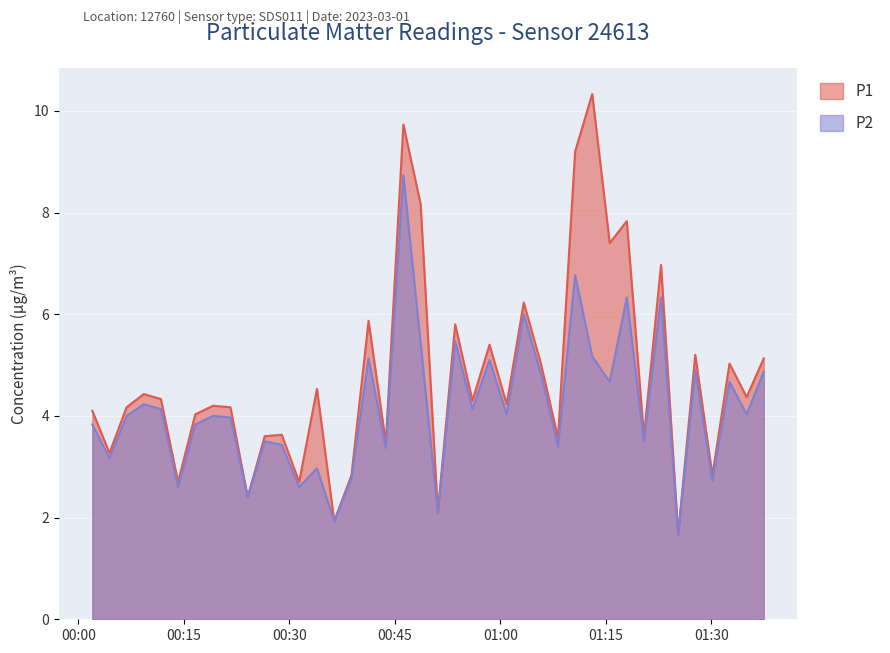

How many data points in P2 are above 4?

20